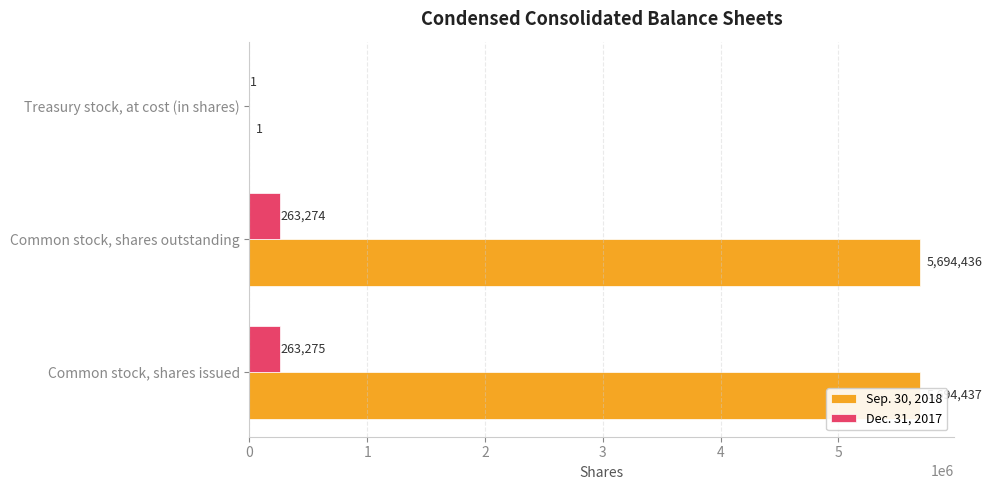

True or false: Dec. 31, 2017 has a value of 168912 at Common stock, shares issued.

False